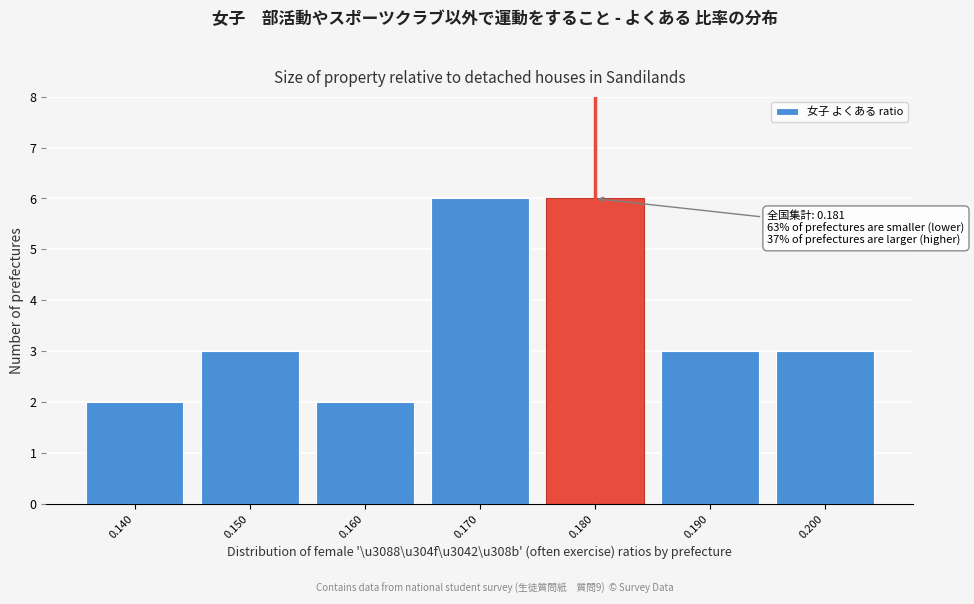

Reading left to right, what are all the values shown in this chart?

0.140=2	0.150=3	0.160=2	0.170=6	0.180=6	0.190=3	0.200=3